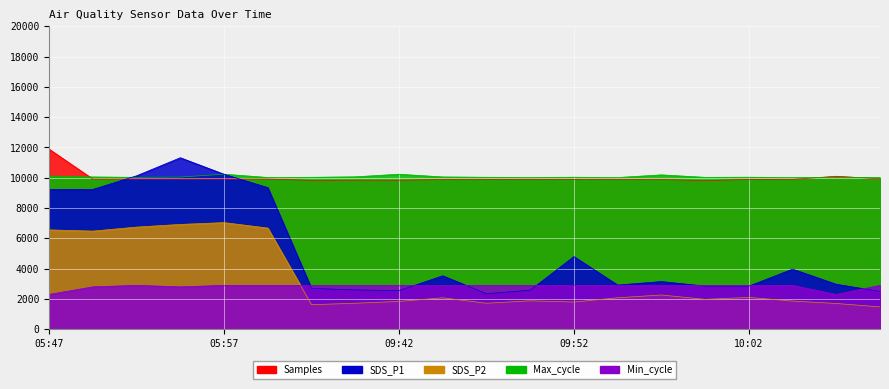

Reading left to right, transcribe all the data shown in this chart.

Samples: 05:47=11887.8	05:50=9912.3	05:52=9912.5	05:55=9912.5	05:57=9913.3	06:00=9914.8	09:36=9831.7	09:39=9843.0	09:42=9841.1	09:44=9881.7	09:46=9885.5	09:49=9881.7	09:52=9882.2	09:54=9877.2	09:57=9885.7	10:00=9815.5	10:02=9889.6	10:05=9894.4	10:07=10099.0	10:10=9935.0
SDS_P1: 05:47=9230.0	05:50=9230.0	05:52=10130.0	05:55=11320.0	05:57=10230.0	06:00=9350.0	09:36=2700.0	09:39=2600.0	09:42=2550.0	09:44=3530.0	09:46=2350.0	09:49=2580.0	09:52=4800.0	09:54=2920.0	09:57=3150.0	10:00=2850.0	10:02=2850.0	10:05=3970.0	10:07=2970.0	10:10=2500.0
SDS_P2: 05:47=6560.0	05:50=6480.0	05:52=6744.0	05:55=6920.0	05:57=7040.0	06:00=6680.0	09:36=1624.0	09:39=1720.0	09:42=1840.0	09:44=2080.0	09:46=1720.0	09:49=1880.0	09:52=1800.0	09:54=2080.0	09:57=2264.0	10:00=1976.0	10:02=2104.0	10:05=1864.0	10:07=1704.0	10:10=1480.0
Max_cycle: 05:47=10115.5	05:50=10053.0	05:52=10027.0	05:55=10046.5	05:57=10235.0	06:00=10017.0	09:36=10030.0	09:39=10061.5	09:42=10233.5	09:44=10053.5	09:46=10033.0	09:49=10019.5	09:52=10035.5	09:54=10015.0	09:57=10190.0	10:00=10027.0	10:02=10037.0	10:05=10013.5	10:07=10027.5	10:10=10015.5
Min_cycle: 05:47=2300.0	05:50=2800.0	05:52=2900.0	05:55=2800.0	05:57=2900.0	06:00=2900.0	09:36=2900.0	09:39=2900.0	09:42=2900.0	09:44=2900.0	09:46=2900.0	09:49=2900.0	09:52=2900.0	09:54=2900.0	09:57=2900.0	10:00=2900.0	10:02=2900.0	10:05=2900.0	10:07=2300.0	10:10=2900.0